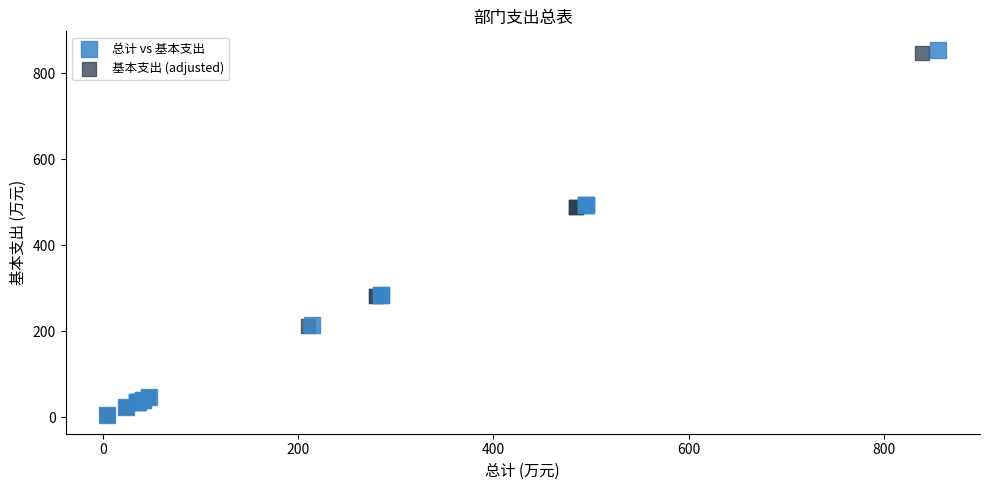

Which series has the widest spread of Y values?

总计 vs 基本支出